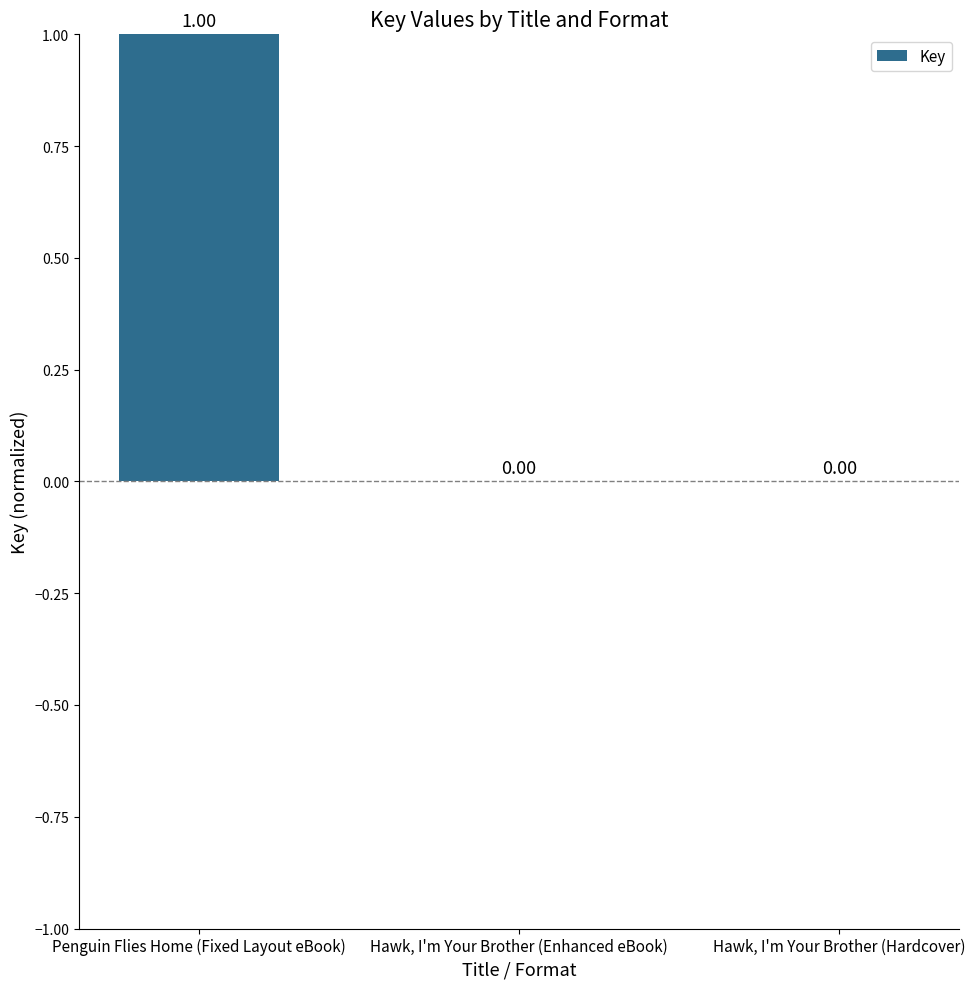

What is the difference between the values at Hawk, I'm Your Brother (Hardcover) and Penguin Flies Home (Fixed Layout eBook)?

1.0